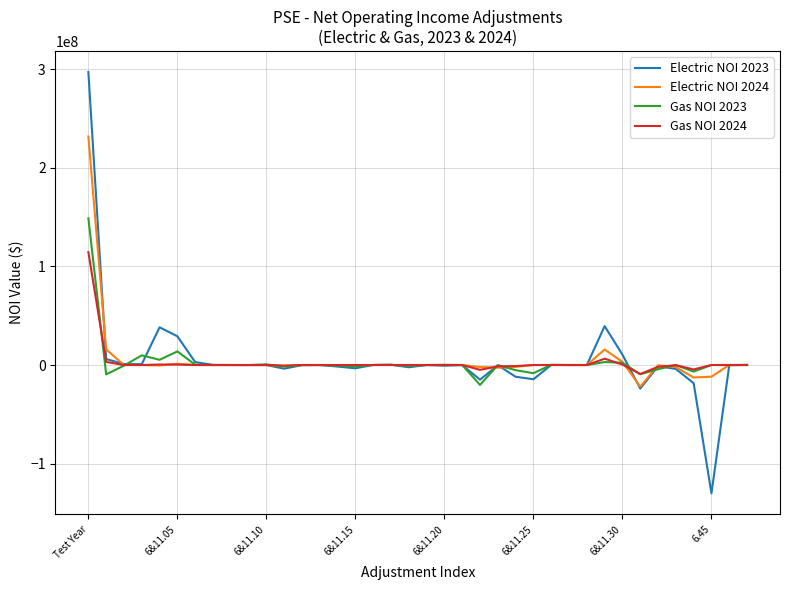

Which series has the largest range (max minus min)?

Electric NOI 2023